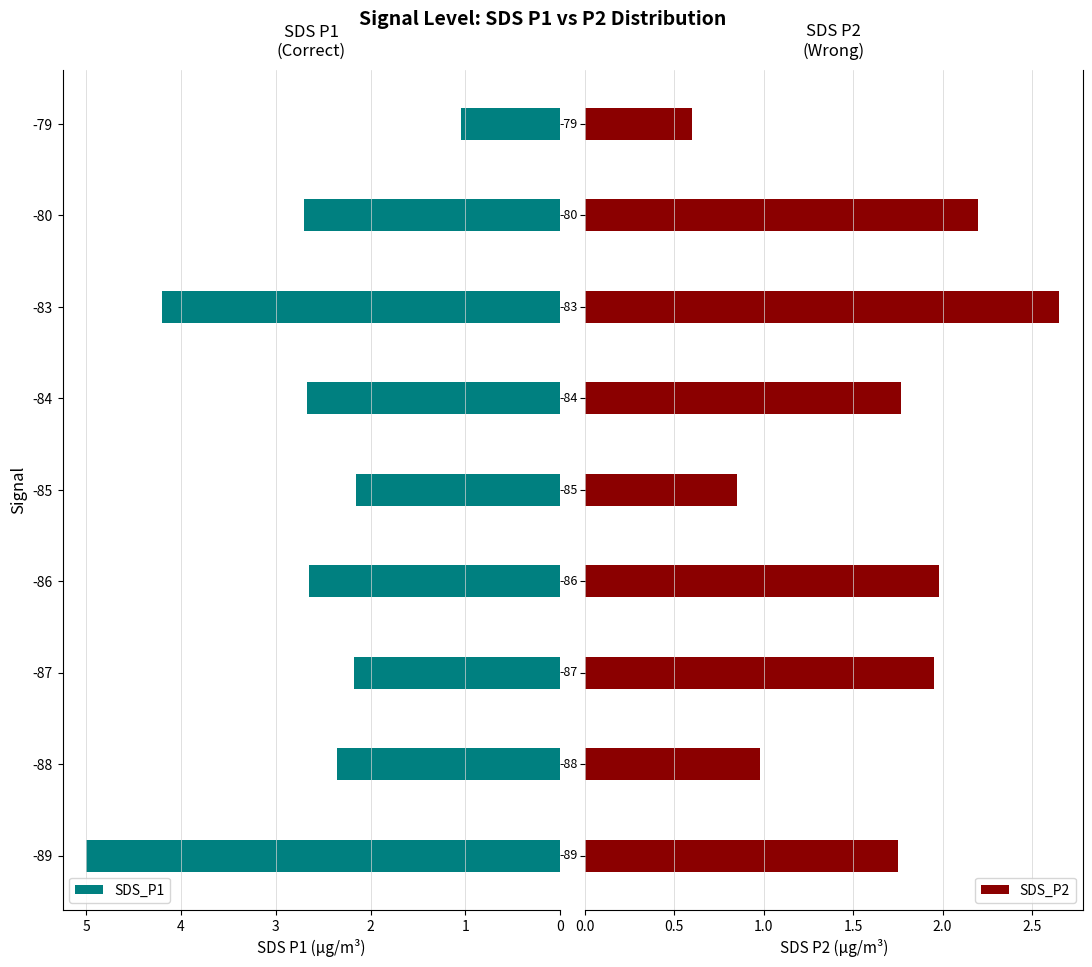

Does the chart contain stacked bars?

No